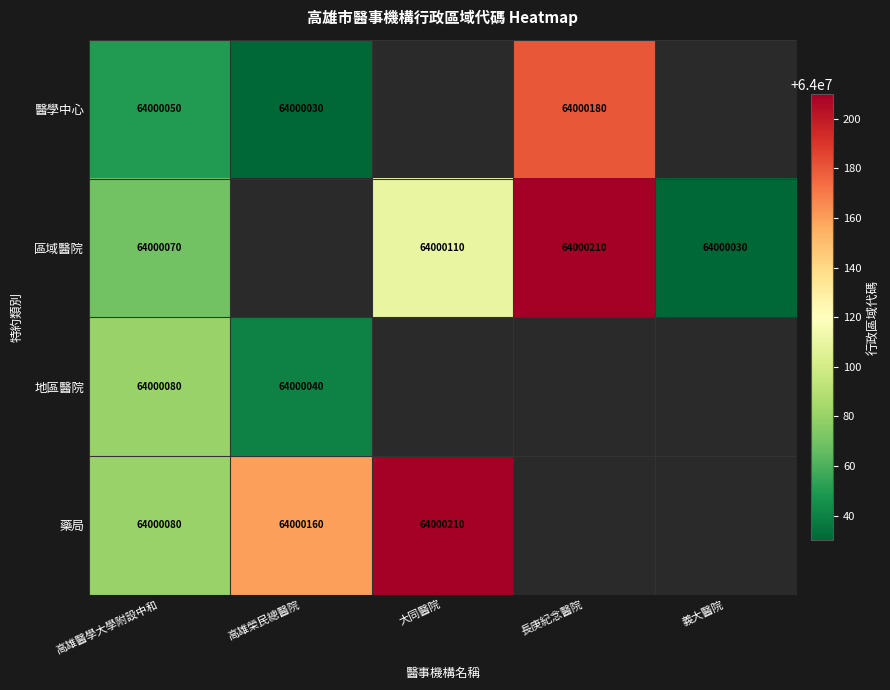

The value of 地區醫院 at 高雄榮民總醫院 is 17512990. True or false?

False